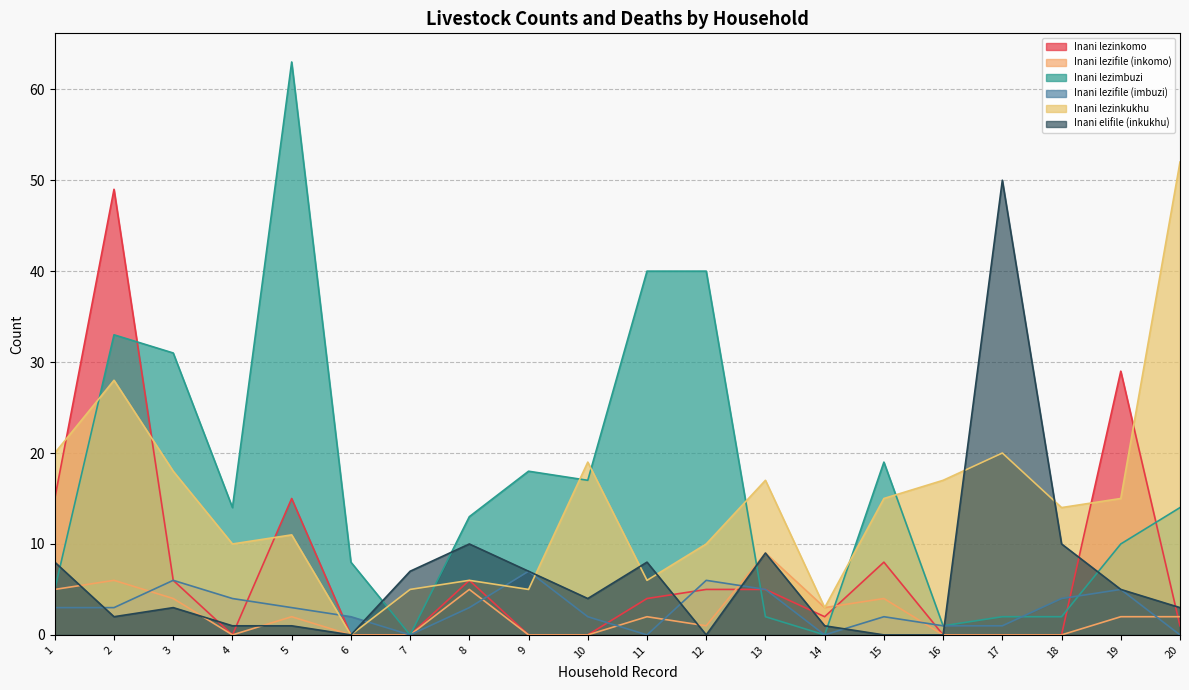

What is the total value across all series at 1?

56